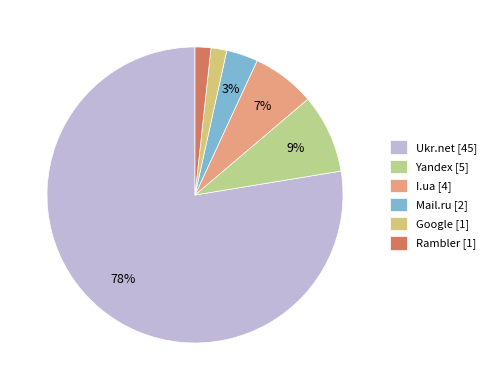

To the nearest percent, what percentage of the pie is I.ua?

7%